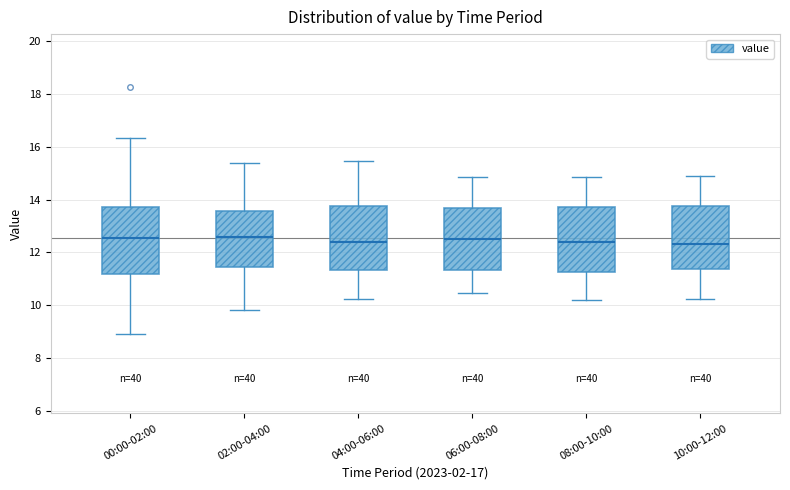

Reading left to right, read every box against the y-axis: the position of its median line, the range the box covers, and the ends of its whiskers. The values are not printed on the chart, so give them approximately, as read against the axis.

00:00-02:00: median 12.6, box 11.2 to 13.8, whiskers 9.0 to 16.4
02:00-04:00: median 12.6, box 11.4 to 13.6, whiskers 9.8 to 15.4
04:00-06:00: median 12.4, box 11.4 to 13.8, whiskers 10.2 to 15.4
06:00-08:00: median 12.6, box 11.4 to 13.6, whiskers 10.4 to 14.8
08:00-10:00: median 12.4, box 11.2 to 13.8, whiskers 10.2 to 14.8
10:00-12:00: median 12.4, box 11.4 to 13.8, whiskers 10.2 to 15.0